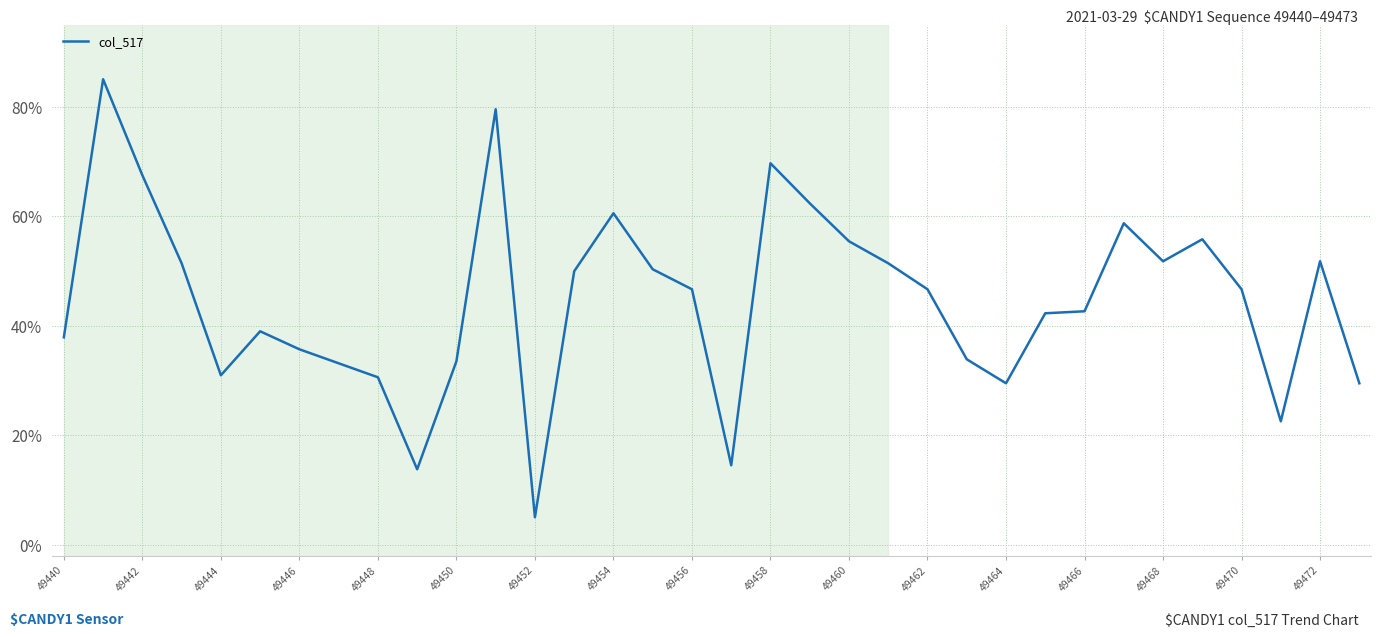

What is the smallest value displayed?

5.0